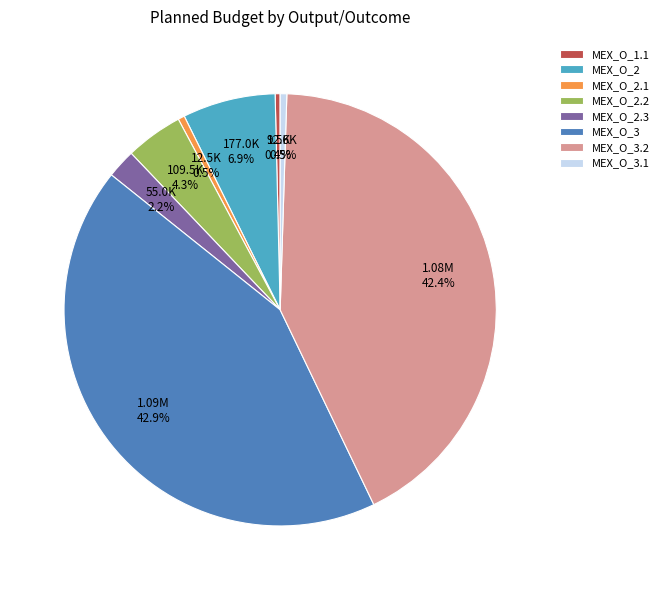

What is the ratio of the value at MEX_O_2.1 to the value at MEX_O_3.1?

1.0